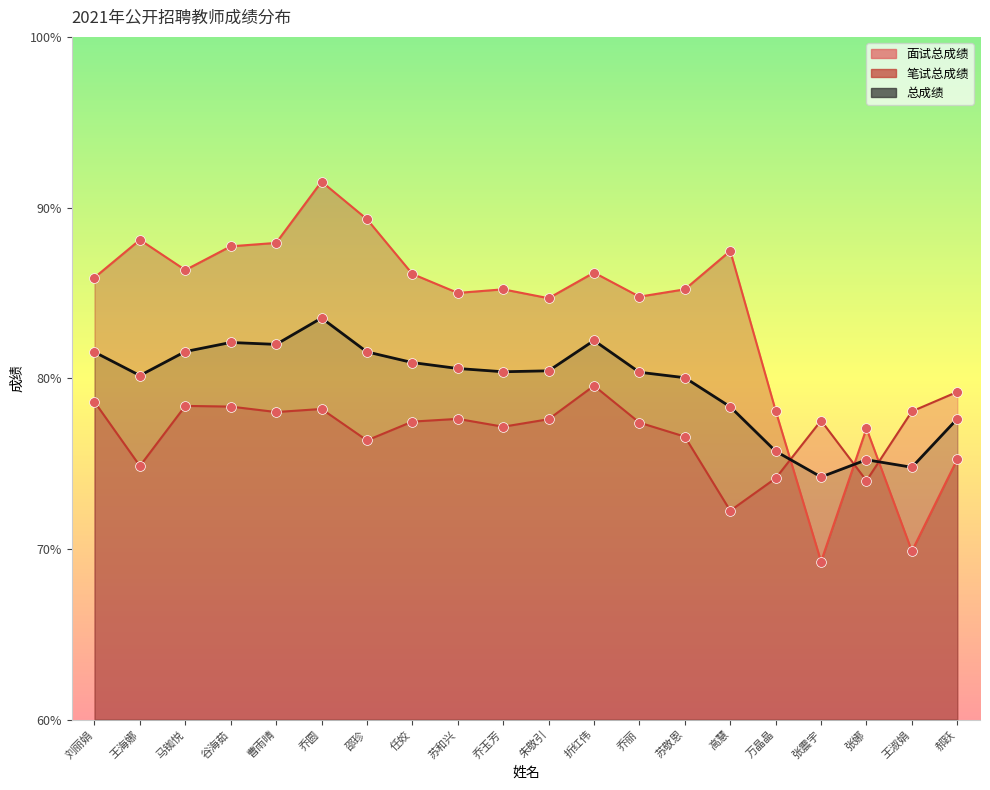

At how many categories does at least one series exceed 76?

20